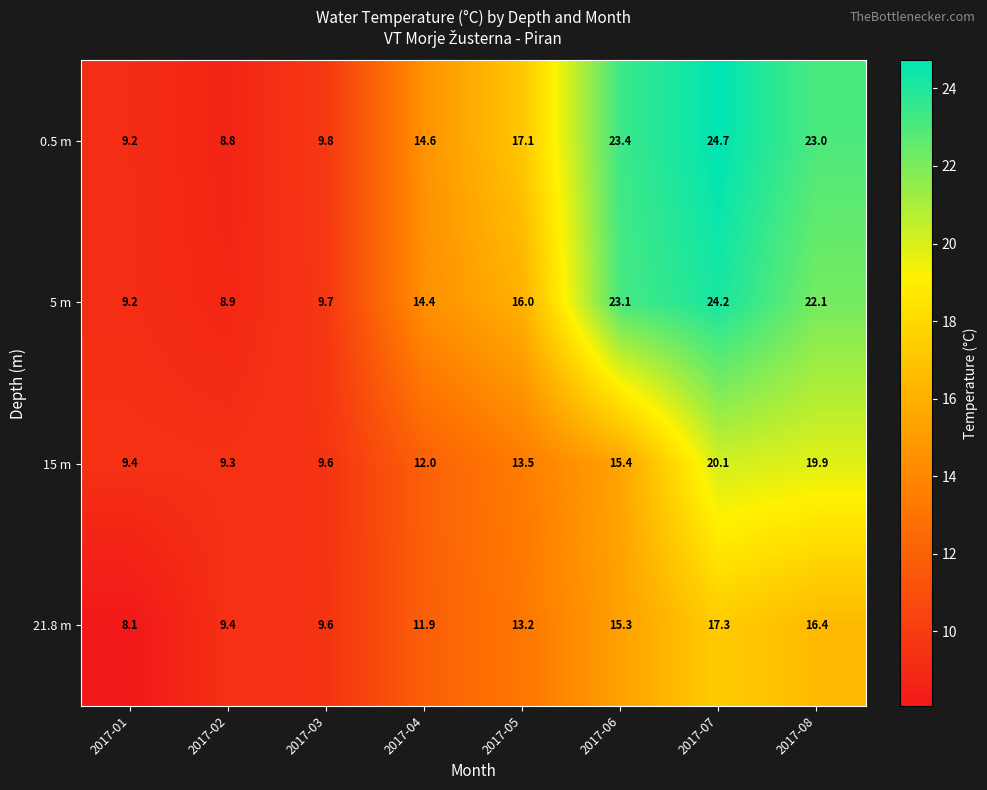

At how many categories does at least one series exceed 9?

8